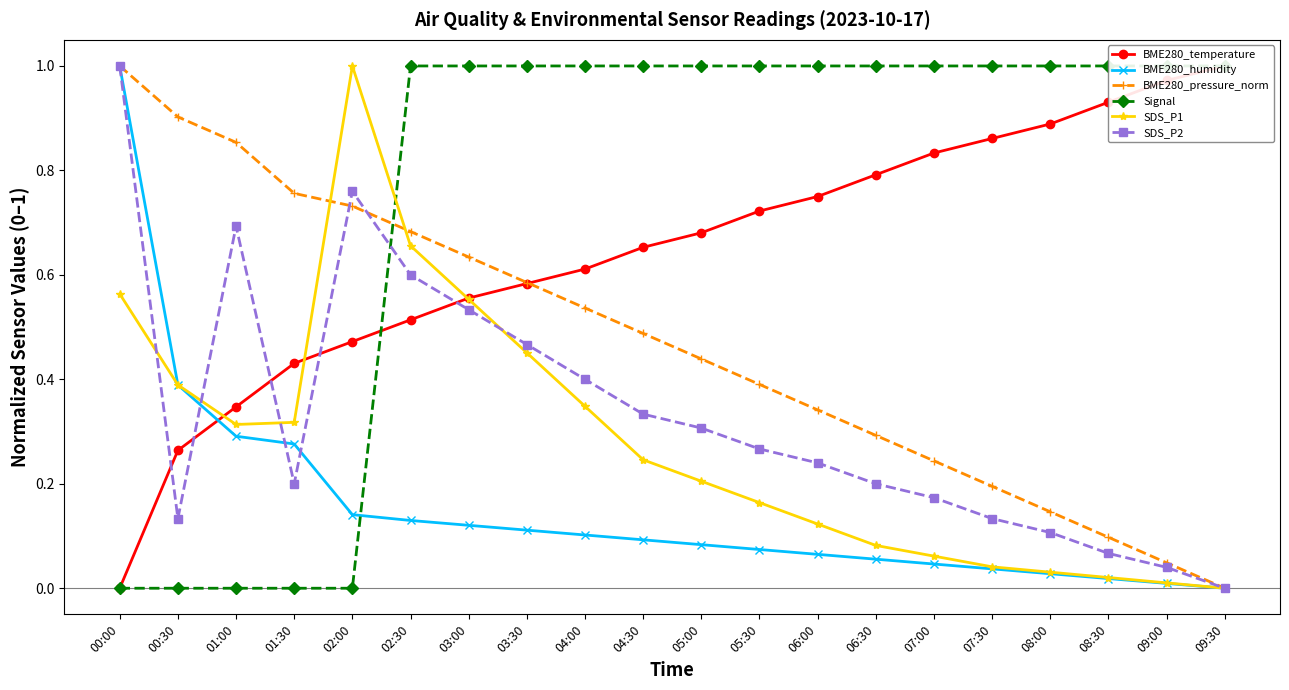

How many lines are shown in the chart?

6